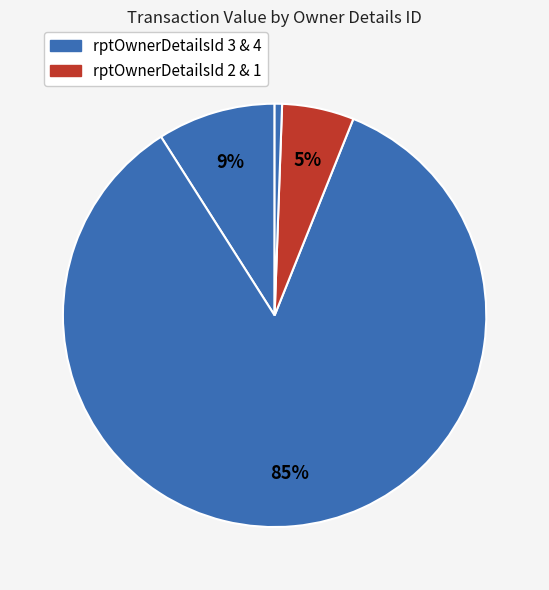

How many slices are in this pie chart?

4